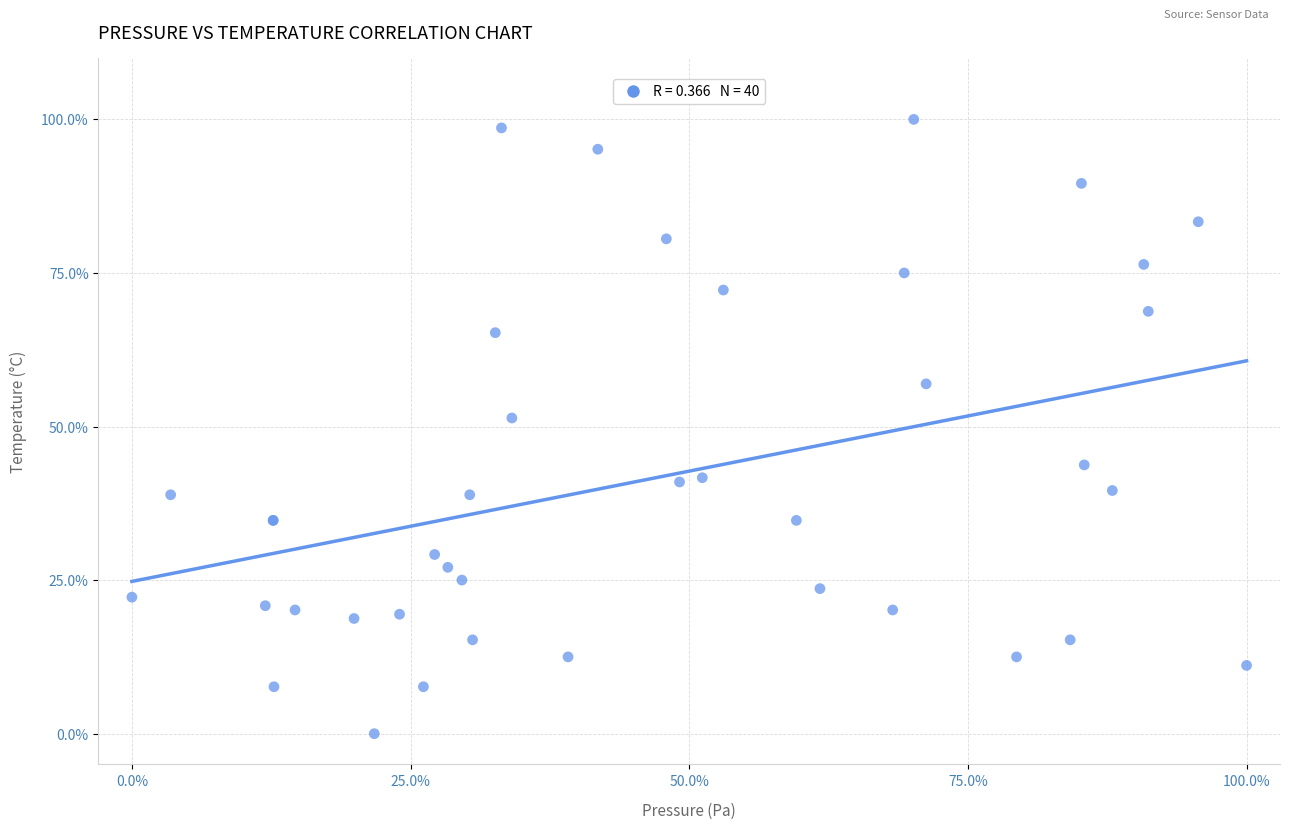

What Y value in the scatter plot is closest to 50?

51.4